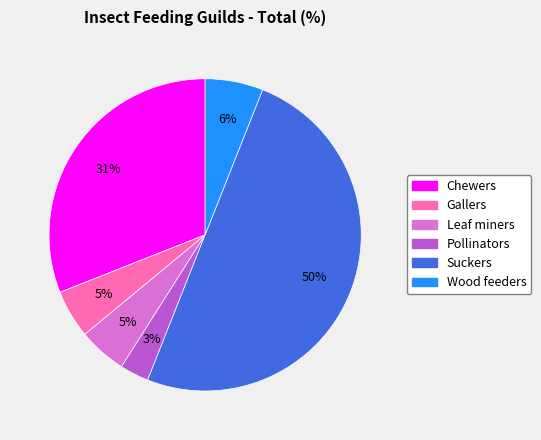

What percentage is the Leaf miners slice, to the nearest percent?

5%